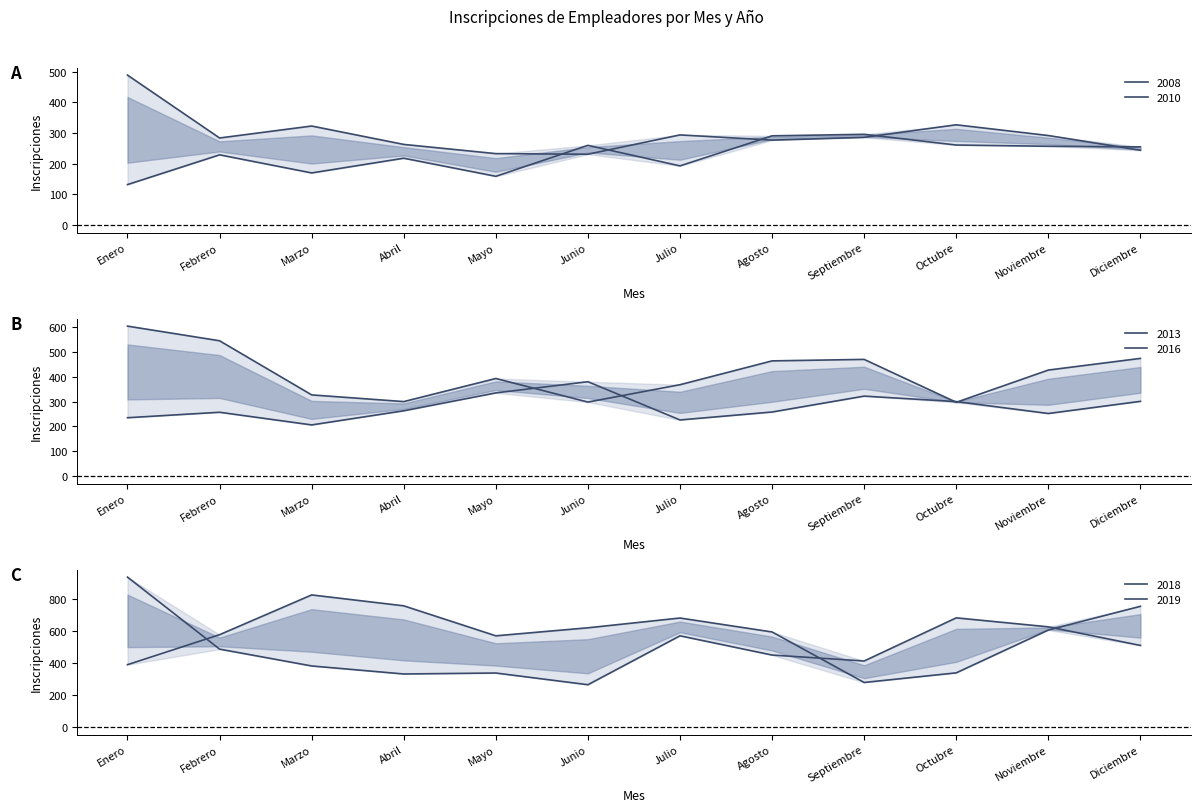

Where is 2008 nearest to the value 214?

Abril